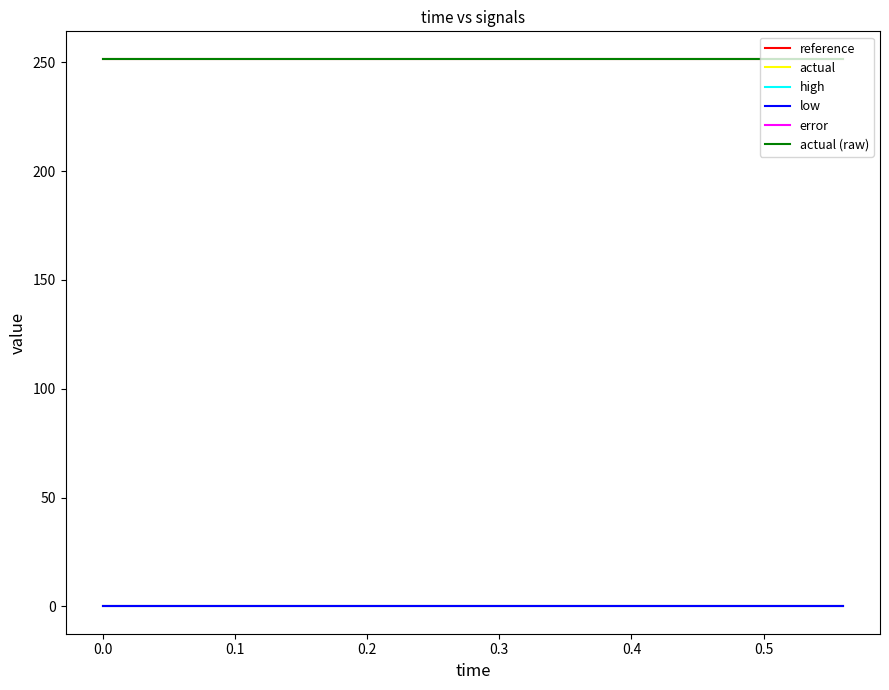

List the series in order of their peak value, lowest first.

low, reference, high, error, actual, actual (raw)